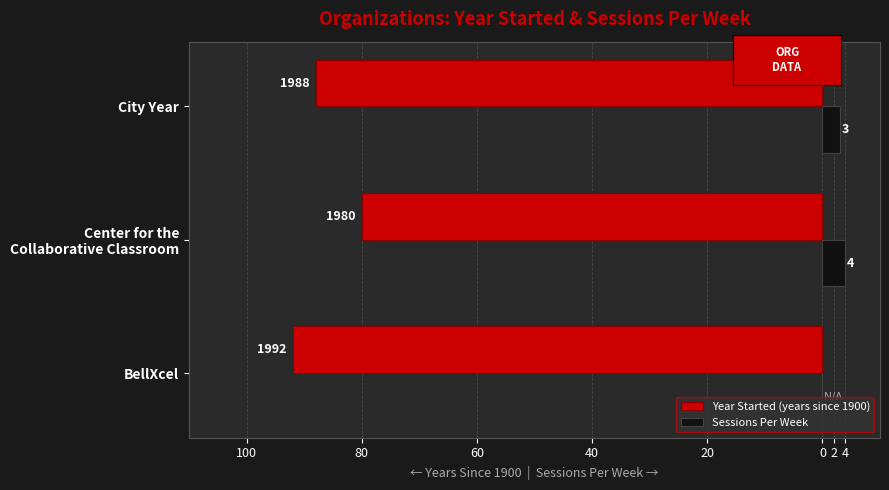

What are all the series names shown in the legend?

Year Started (years since 1900), Sessions Per Week